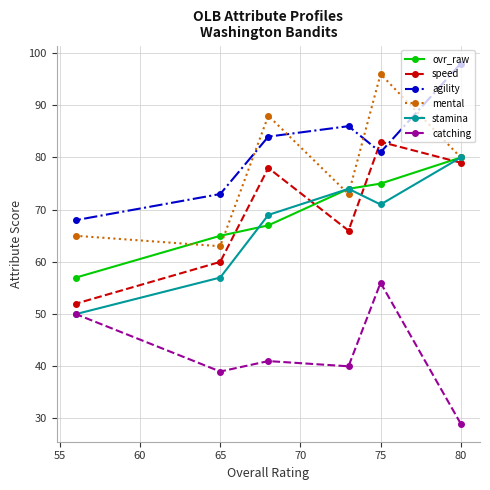

At how many categories does at least one series exceed 43?

6